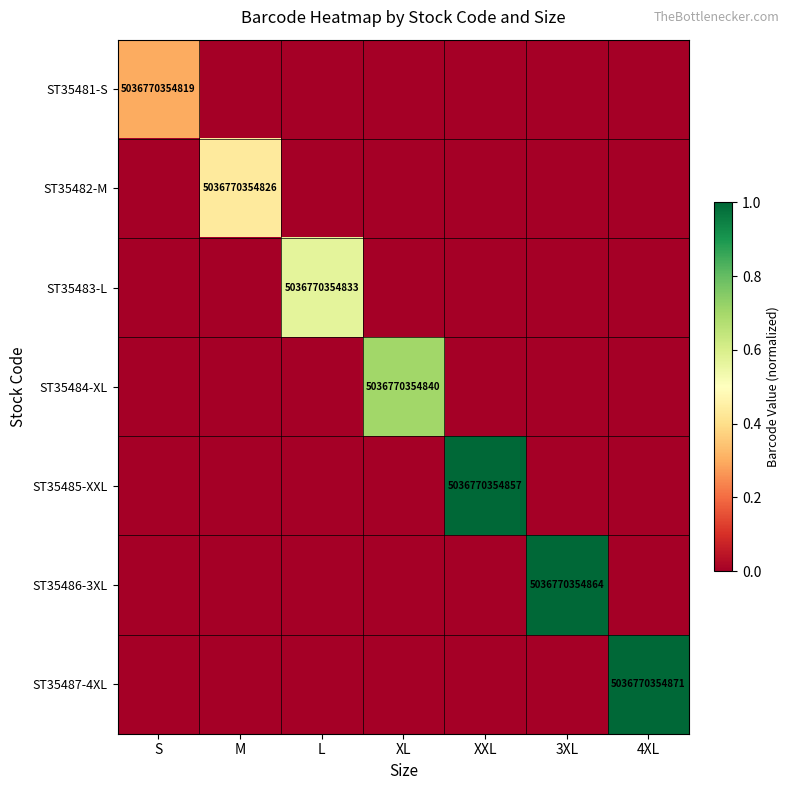

The value of ST35481-S at S is 6878841843334. True or false?

False